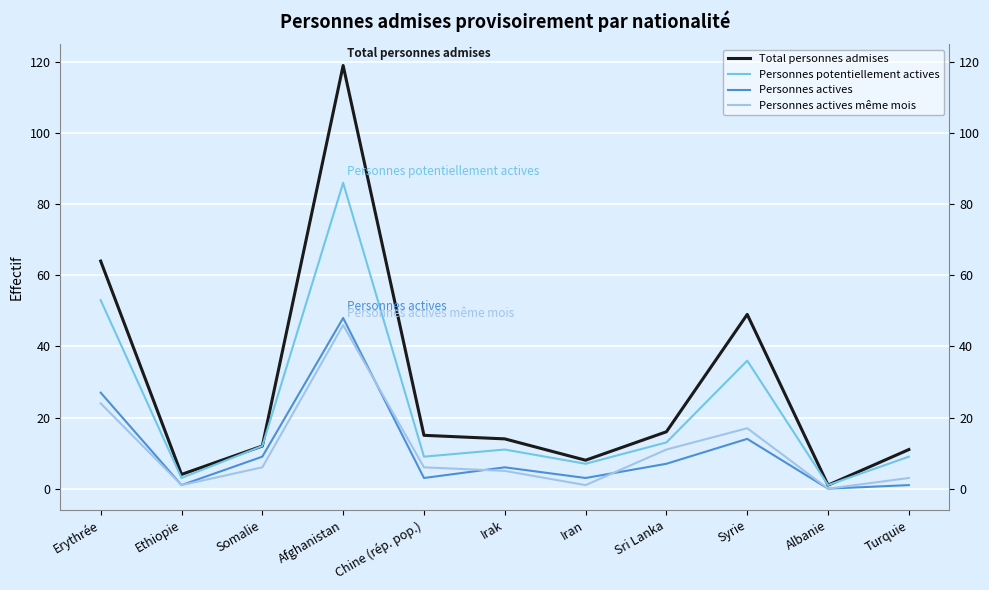

What is the difference between the maximum and minimum values in the Personnes actives series?

48